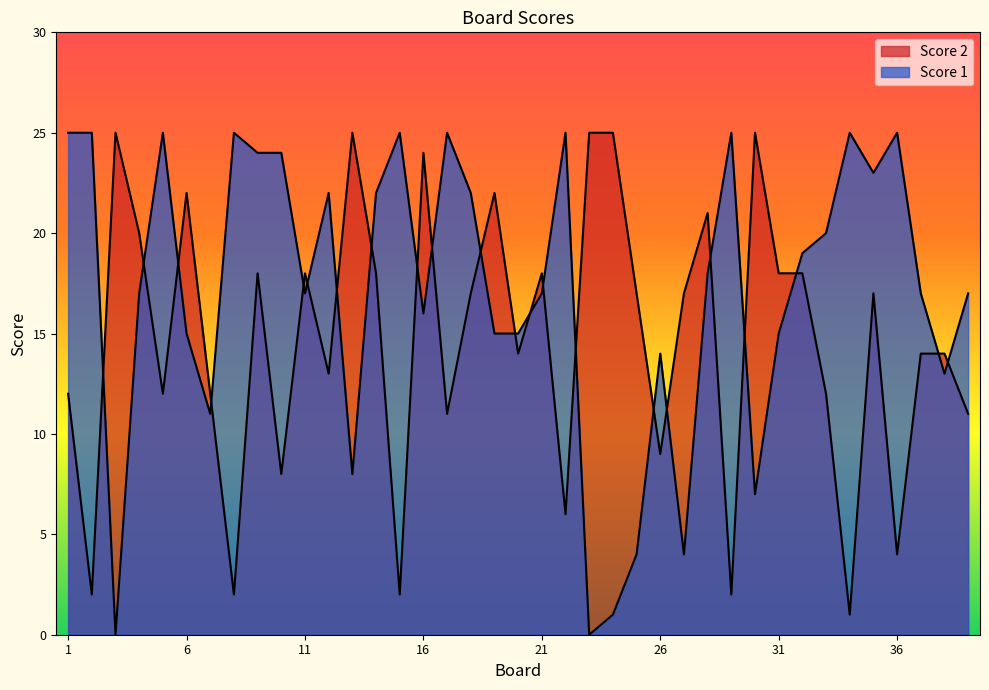

Reading left to right, list all the values displayed in this chart.

Score 2: 12	2	25	20	12	22	12	2	18	8	18	13	25	18	2	24	11	17	22	14	18	6	25	25	17	9	17	21	2	25	18	18	12	1	17	4	14	14	11
Score 1: 25	25	0	17	25	15	11	25	24	24	17	22	8	22	25	16	25	22	15	15	17	25	0	1	4	14	4	18	25	7	15	19	20	25	23	25	17	13	17